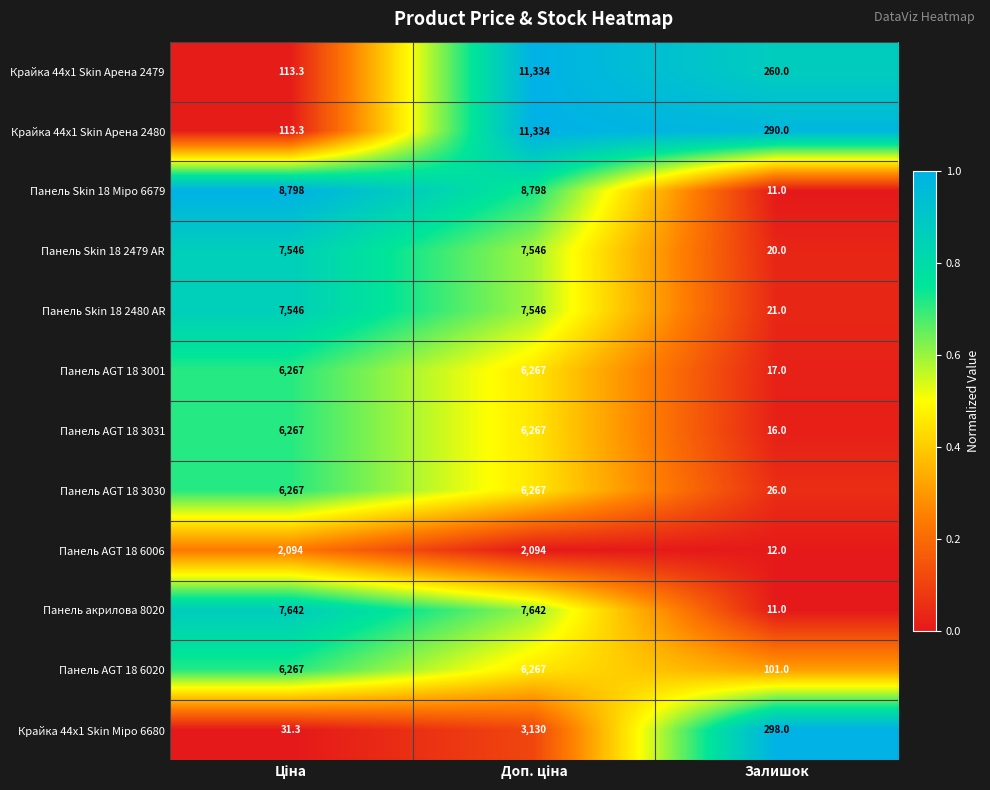

What is the sum of all Панель AGT 18 6006 values?

4200.0